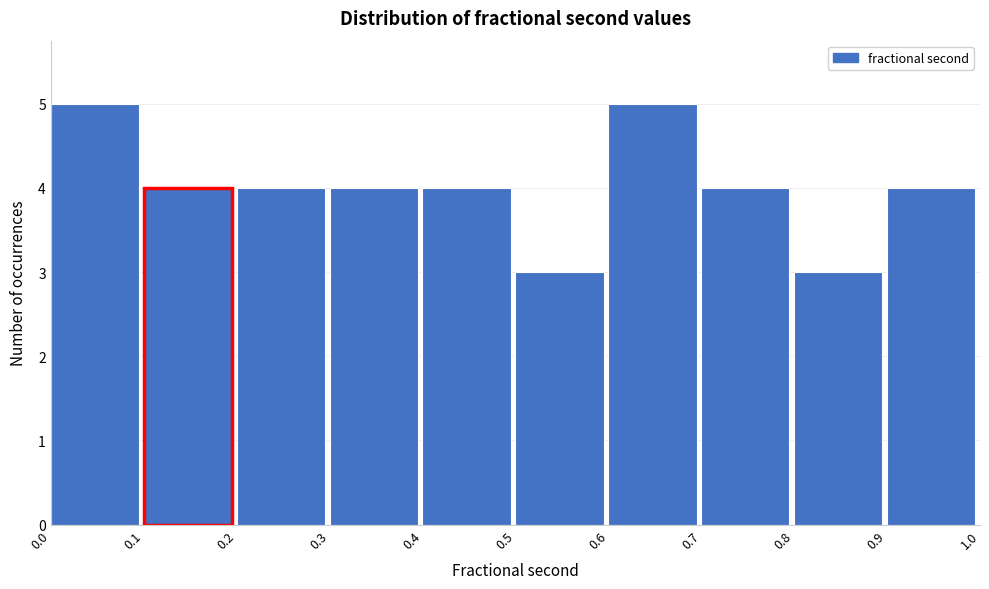

Reading left to right, transcribe this chart: for each bar, give the range it covers on the x-axis and its height. The values are not printed on the chart, so give them approximately, as read against the axis.

0.0 to 0.1: 5
0.1 to 0.2: 4
0.2 to 0.3: 4
0.3 to 0.4: 4
0.4 to 0.5: 4
0.5 to 0.6: 3
0.6 to 0.7: 5
0.7 to 0.8: 4
0.8 to 0.9: 3
0.9 to 1.0: 4